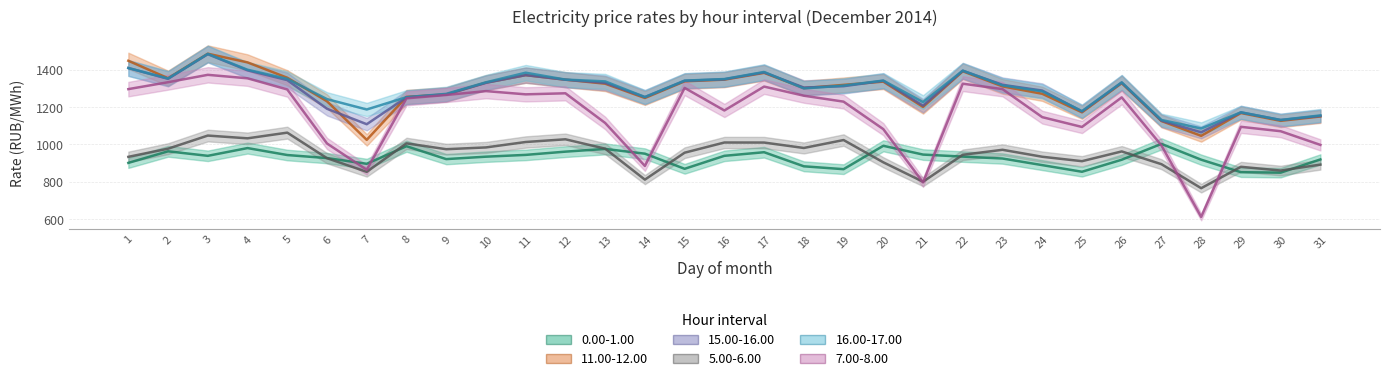

Reading left to right, what are all the values shown in this chart?

0.00-1.00: 901.1	963.1	938.9	980.5	943.2	926.8	896.2	990.4	921.4	934.3	944.0	961.3	975.8	950.5	869.3	938.9	958.3	882.7	867.3	992.7	945.6	934.7	924.5	889.1	853.5	918.0	1002.9	918.1	851.2	848.8	919.7
11.00-12.00: 1448.5	1355.0	1486.4	1439.8	1357.5	1231.6	1024.5	1254.8	1268.1	1331.4	1371.4	1347.2	1325.6	1248.9	1338.3	1347.3	1383.6	1302.0	1319.2	1336.8	1201.2	1392.1	1311.2	1271.5	1172.2	1328.4	1125.5	1046.0	1168.4	1126.5	1149.9
15.00-16.00: 1409.7	1351.7	1483.8	1397.3	1344.6	1191.1	1108.4	1252.3	1267.6	1330.2	1371.7	1346.9	1330.1	1253.7	1341.0	1349.2	1386.2	1304.9	1312.2	1341.2	1207.8	1395.1	1319.5	1288.8	1176.9	1331.4	1127.6	1064.9	1171.9	1130.8	1152.6
5.00-6.00: 933.5	977.2	1047.5	1032.7	1063.2	926.3	853.0	1005.8	974.4	984.0	1013.0	1027.5	977.2	811.4	955.7	1010.3	1010.1	981.0	1023.5	904.1	800.1	944.5	971.2	933.9	910.2	962.5	894.1	765.4	880.1	859.9	891.9
16.00-17.00: 1409.6	1353.5	1485.4	1400.4	1351.9	1242.8	1187.3	1253.4	1271.1	1333.1	1384.6	1347.6	1338.0	1254.1	1342.1	1350.5	1388.5	1300.0	1315.5	1342.3	1226.9	1395.5	1316.7	1284.6	1178.4	1332.7	1131.2	1085.7	1172.2	1131.1	1155.6
7.00-8.00: 1296.5	1333.5	1373.1	1354.5	1294.7	1005.0	864.0	1247.1	1265.1	1285.9	1268.5	1274.2	1115.1	884.7	1303.0	1182.1	1310.1	1261.3	1229.4	1082.0	796.4	1325.6	1296.5	1146.3	1093.7	1252.3	994.5	611.3	1094.4	1070.8	997.5